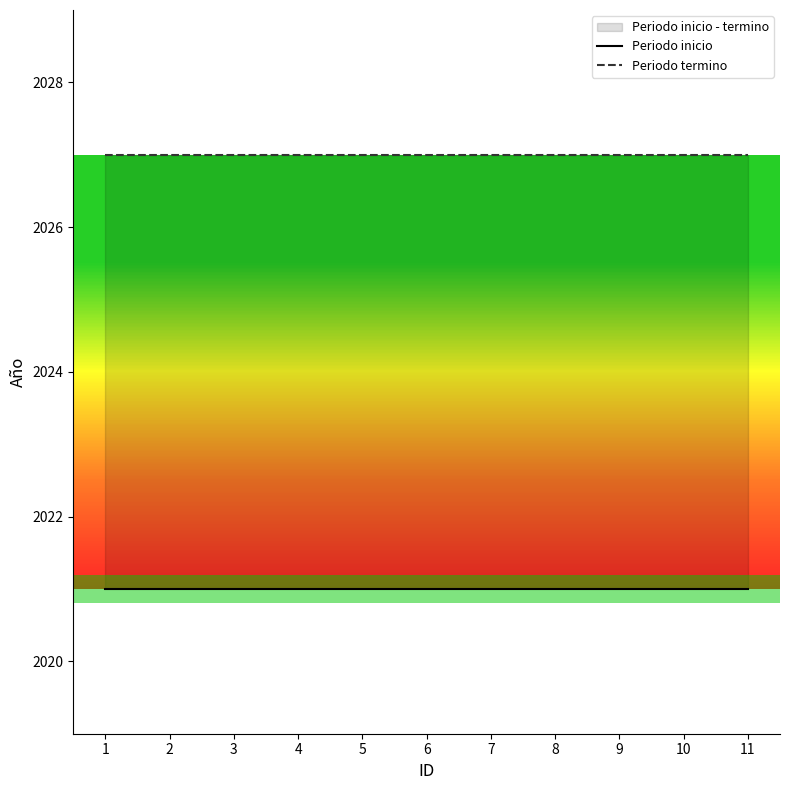

Rank the series by their average value, from highest to lowest.

Periodo termino, Periodo inicio